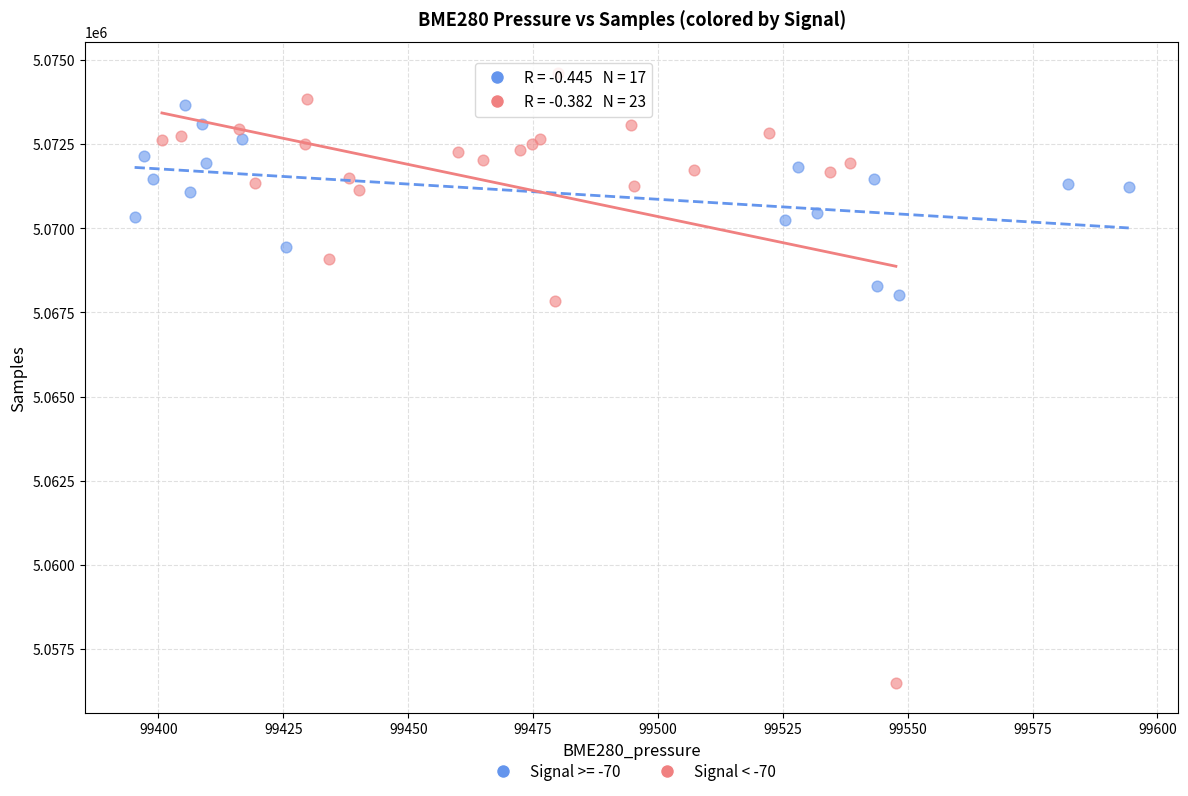

Which series has the largest Y range (max minus min)?

Signal < -70